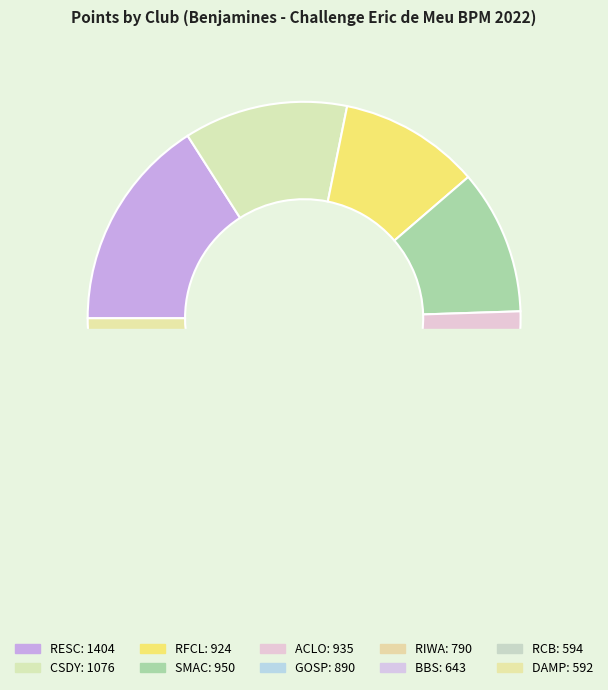

To the nearest percent, what is the difference between the largest and smallest slice percentages?

9%